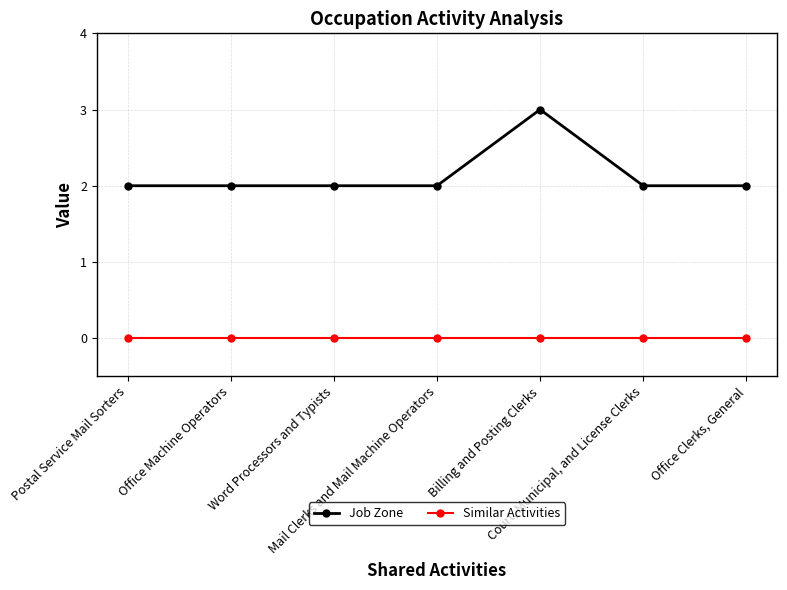

What is the value of the Job Zone point at the 2nd from the left?

2